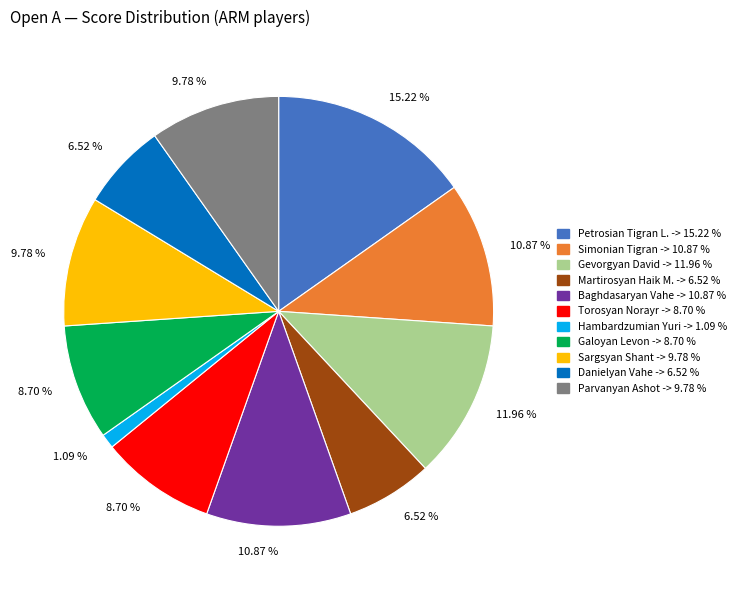

To the nearest percent, what portion does Martirosyan Haik M. represent?

7%